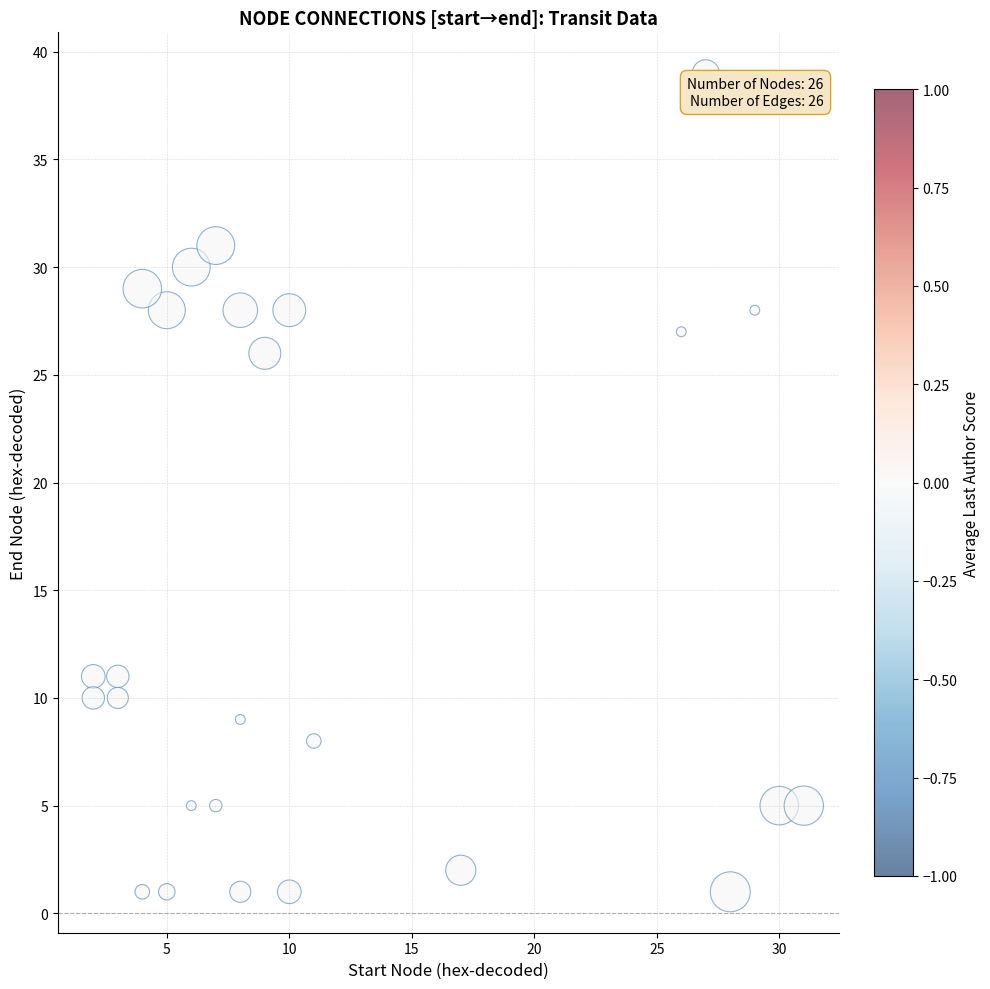

What is the range of X values (max minus min)?

29